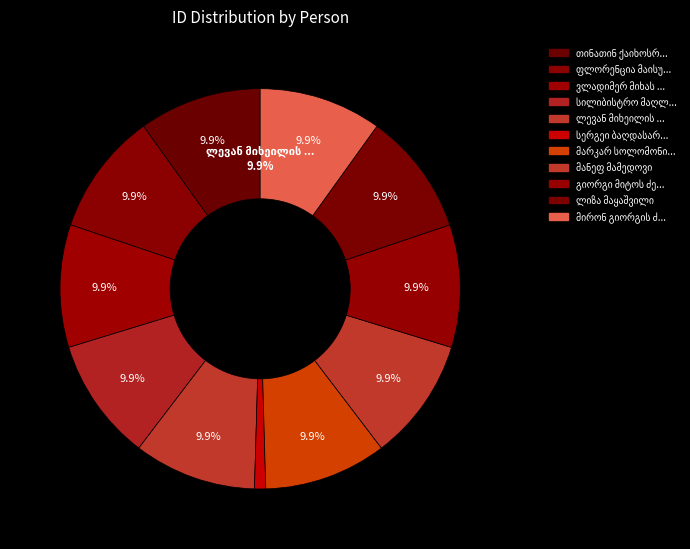

How many segments does this pie chart have?

11